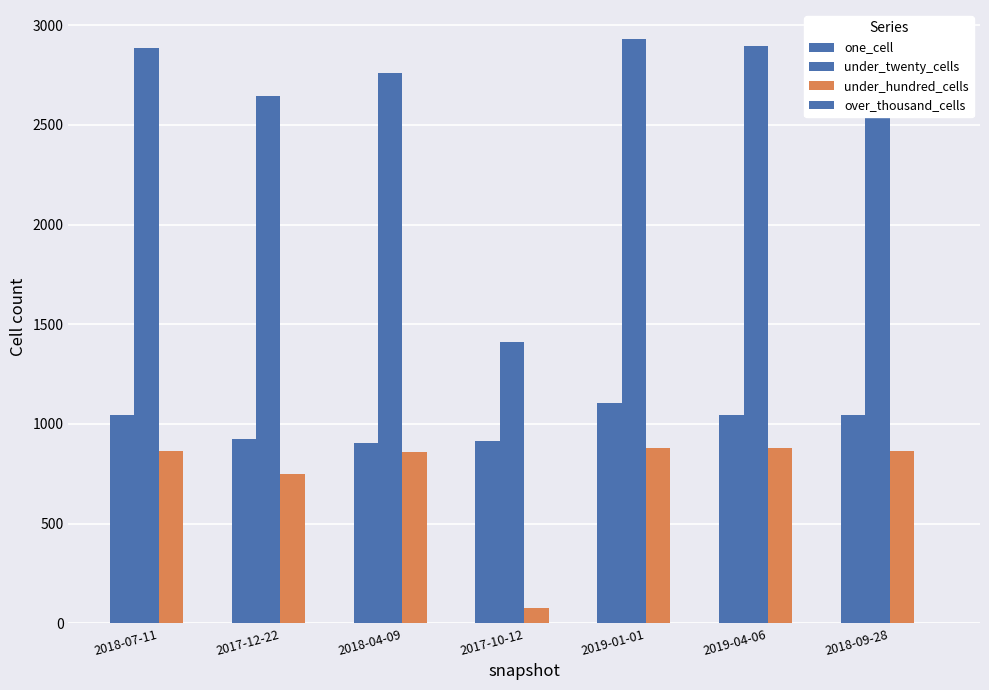

Which label corresponds to the largest value in the chart?

2019-01-01